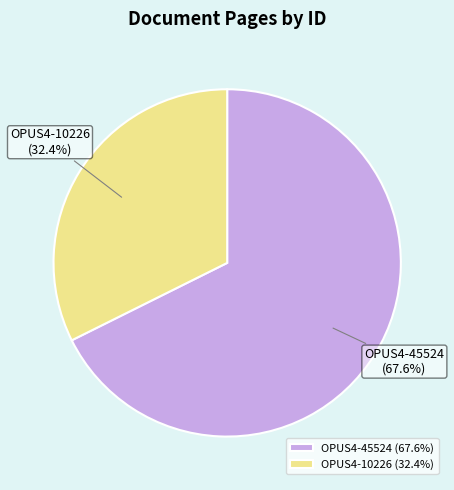

Which slice is the smallest?

OPUS4-10226